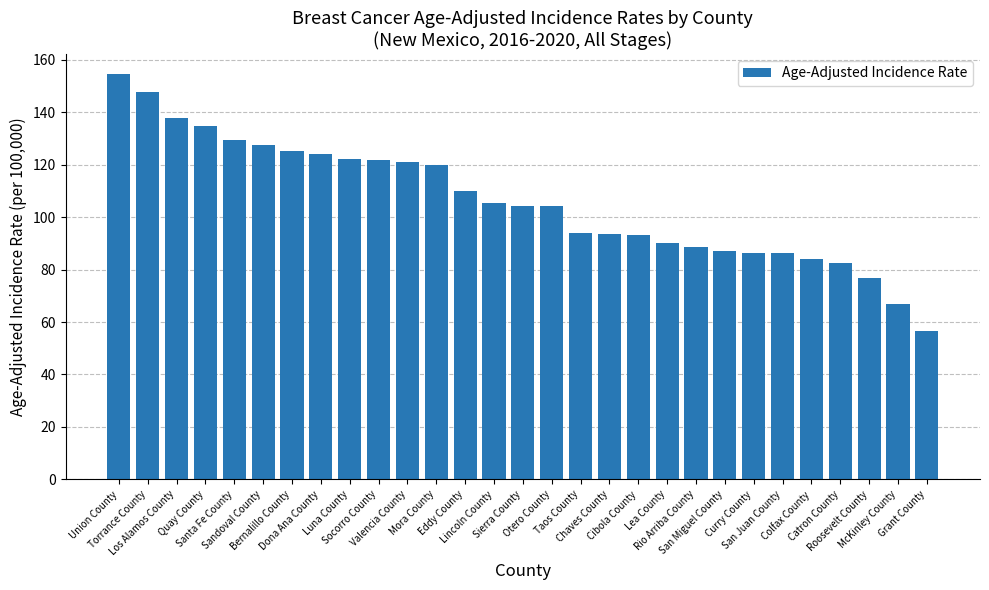

What is the change in value from Union County to Eddy County?

-44.6